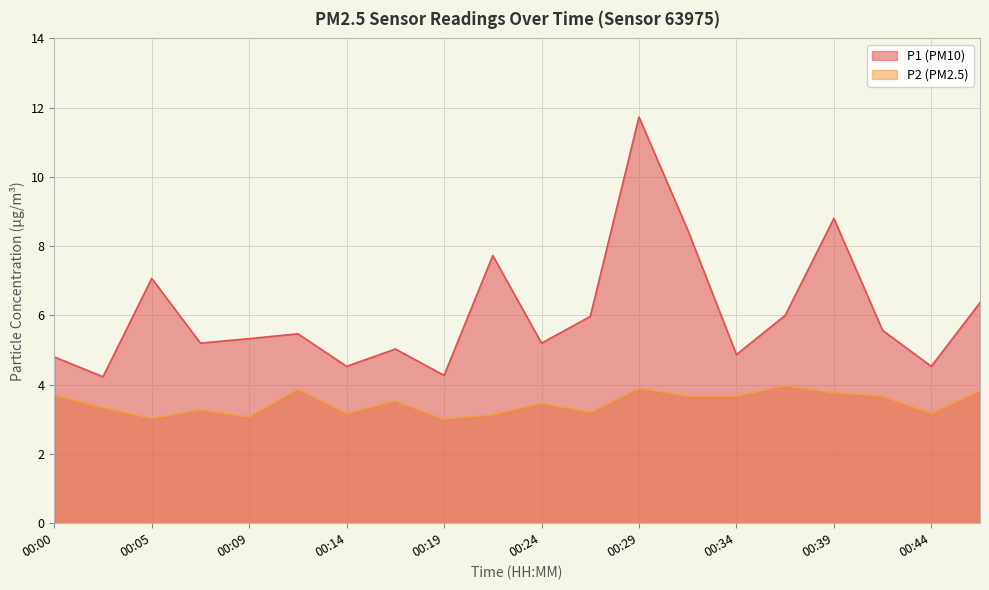

Reading left to right, transcribe all the data shown in this chart.

P1: 4.8	4.2	7.1	5.2	5.3	5.5	4.5	5.0	4.3	7.7	5.2	6.0	11.7	8.5	4.9	6.0	8.8	5.6	4.5	6.4
P2: 3.7	3.3	3.0	3.3	3.1	3.9	3.2	3.5	3.0	3.1	3.5	3.2	3.9	3.7	3.7	4.0	3.8	3.7	3.2	3.8